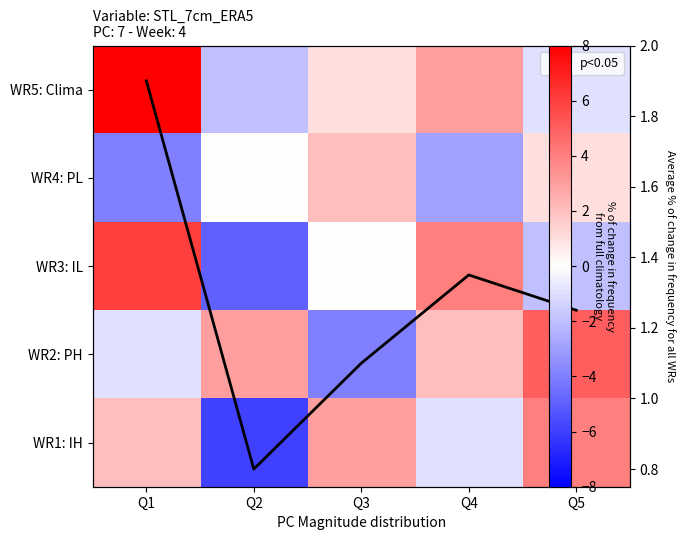

Rank the categories by WR2: PH value from lowest to highest.

Q3, Q1, Q4, Q2, Q5